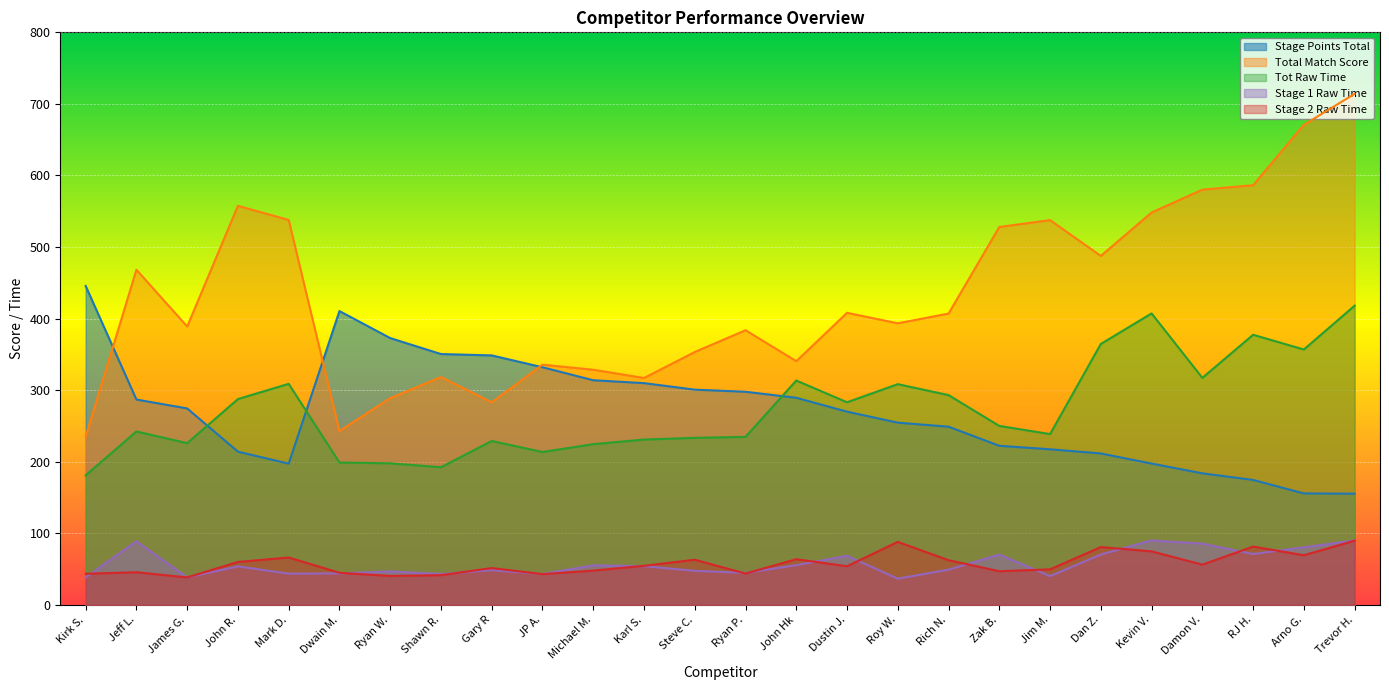

What is the smallest value displayed?

36.6